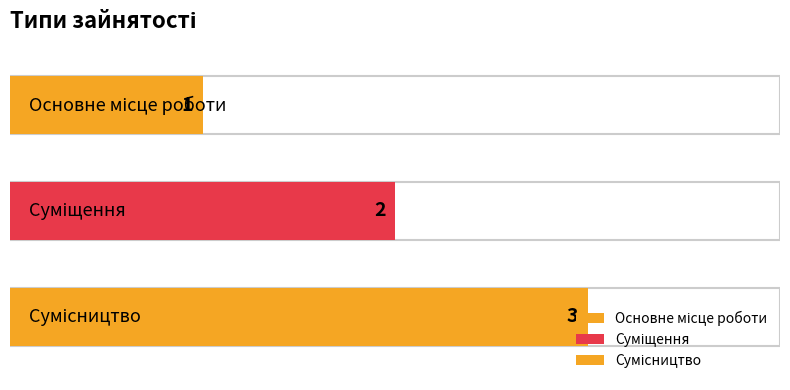

How many data points are less than 2?

1